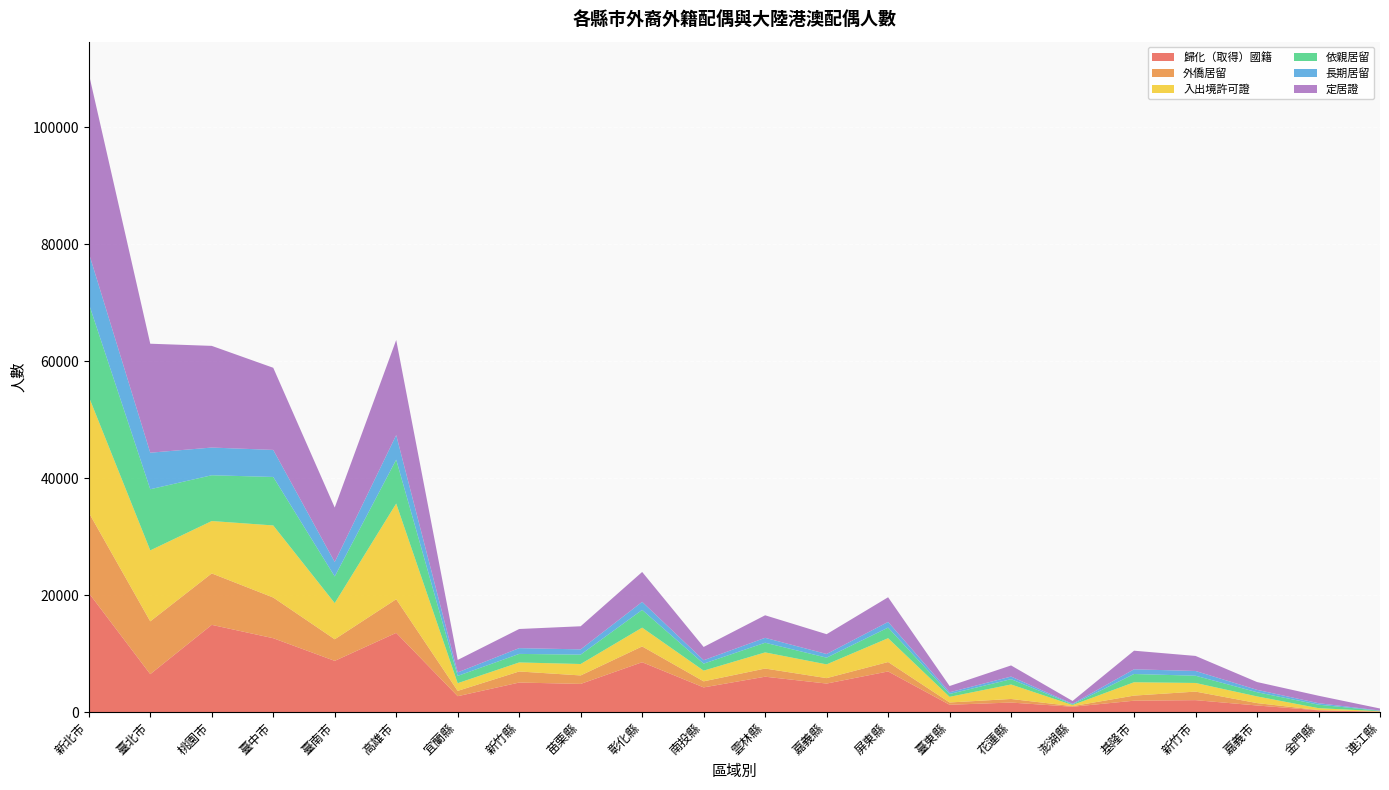

Reading left to right, what are all the values shown in this chart?

歸化（取得）國籍: 20362	6478	14907	12624	8748	13536	2706	5041	4808	8515	4211	6039	4867	6938	1243	1618	901	1936	2030	1119	285	54
外僑居留: 13747	9029	8799	6958	3693	5757	910	1893	1448	2704	1035	1397	929	1611	389	614	104	872	1461	407	54	15
入出境許可證: 19835	12138	8960	12328	6189	16365	1313	1544	1954	3211	1832	2761	2352	4077	963	2477	190	2283	1476	1144	322	63
依親居留: 15921	10458	7829	8293	4556	7499	1244	1460	1606	3034	1192	1652	1148	1810	490	909	110	1412	1239	716	594	76
長期居留: 8670	6250	4739	4626	2471	4204	604	987	899	1375	590	837	628	973	290	446	95	804	811	408	256	46
定居證: 30660	18640	17390	14049	9318	16269	2130	3274	3952	5113	2267	3858	3387	4218	1071	1902	492	3180	2576	1334	1274	348